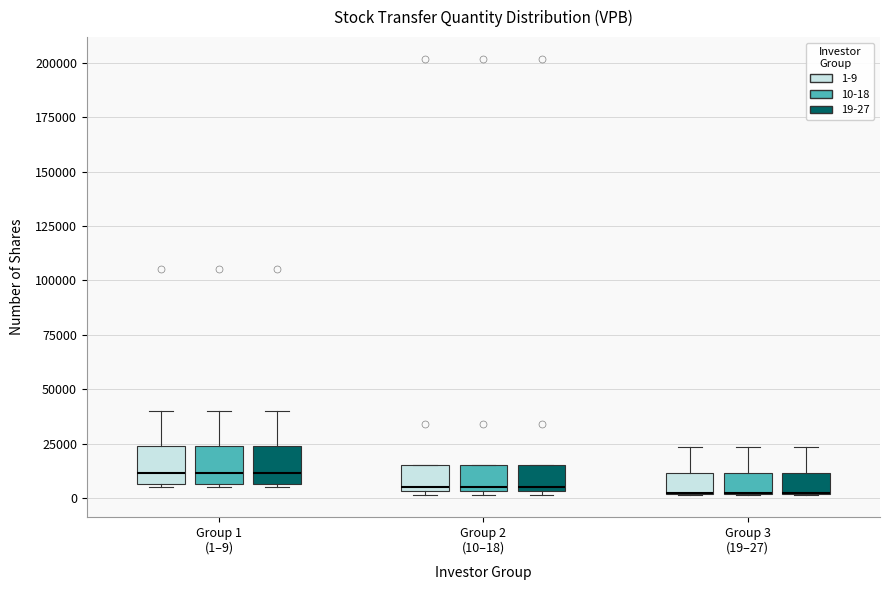

Where is the upper edge of the box for Group 3 (19–27) (10-18) on the y-axis? The values are not printed on the chart, so give them approximately, as read against the axis.

10000